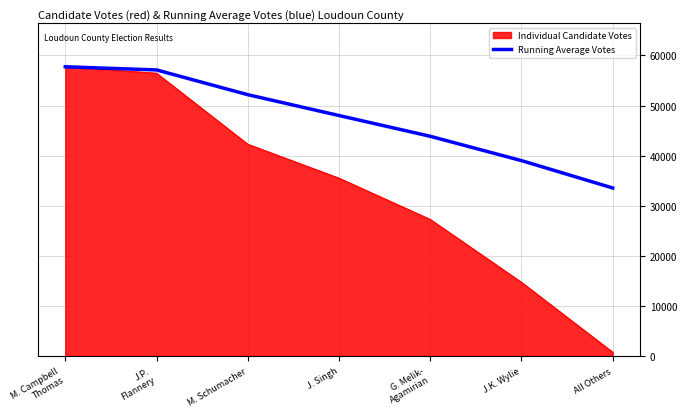

Rank the series by their average value, from highest to lowest.

Running Average Votes, Individual Candidate Votes